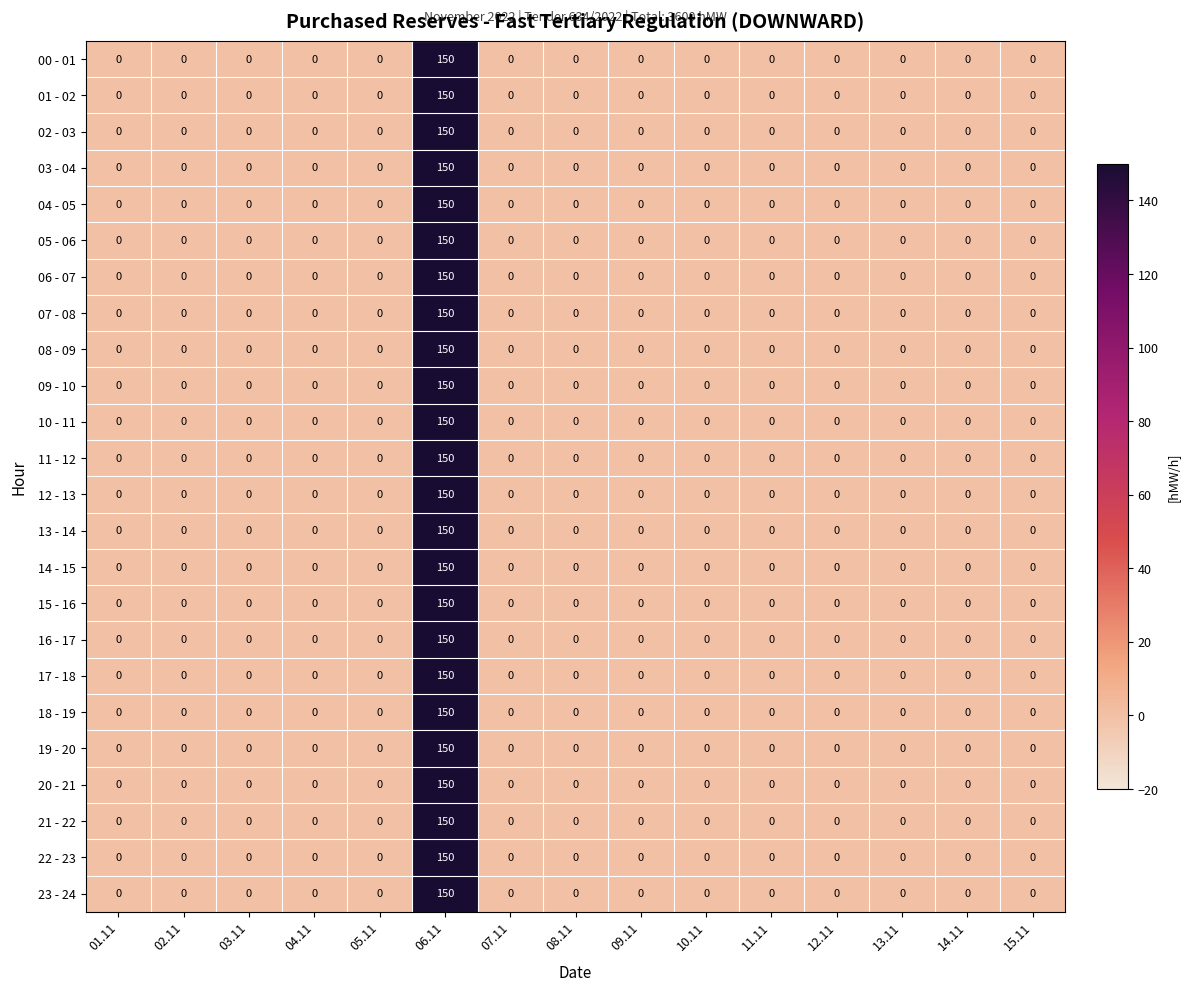

What is the greatest value displayed?

150